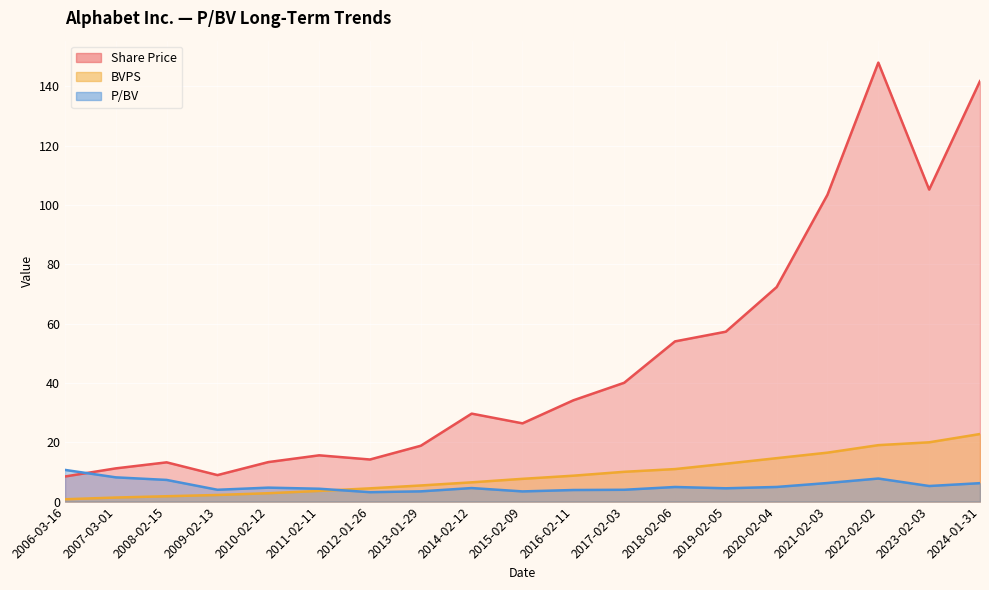

True or false: BVPS has a value of 3.6 at 2011-02-11.

True